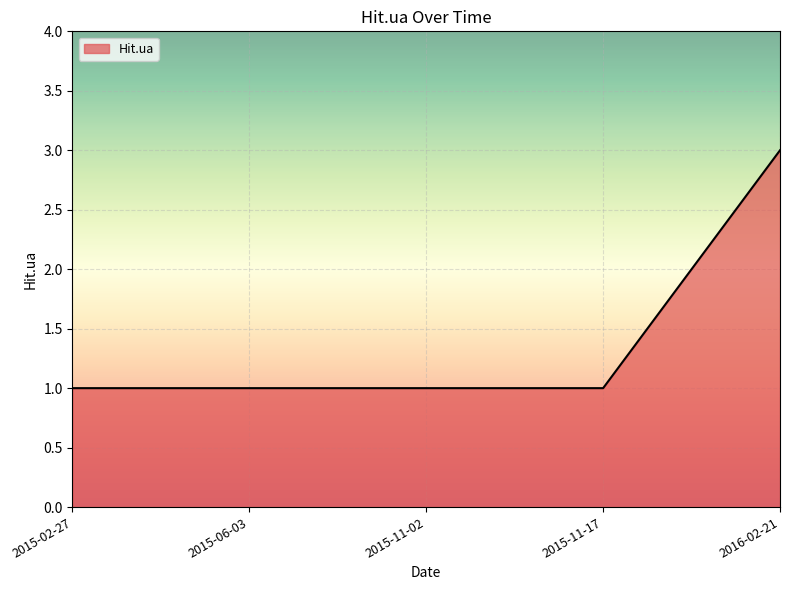

What is the change in value from 2015-11-02 to 2016-02-21?

+2